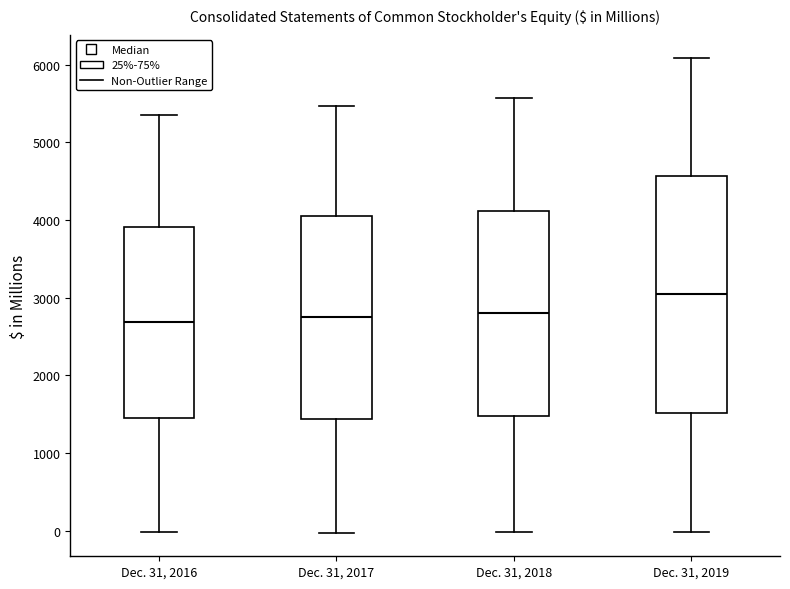

Which box has the highest median line?

Dec. 31, 2019